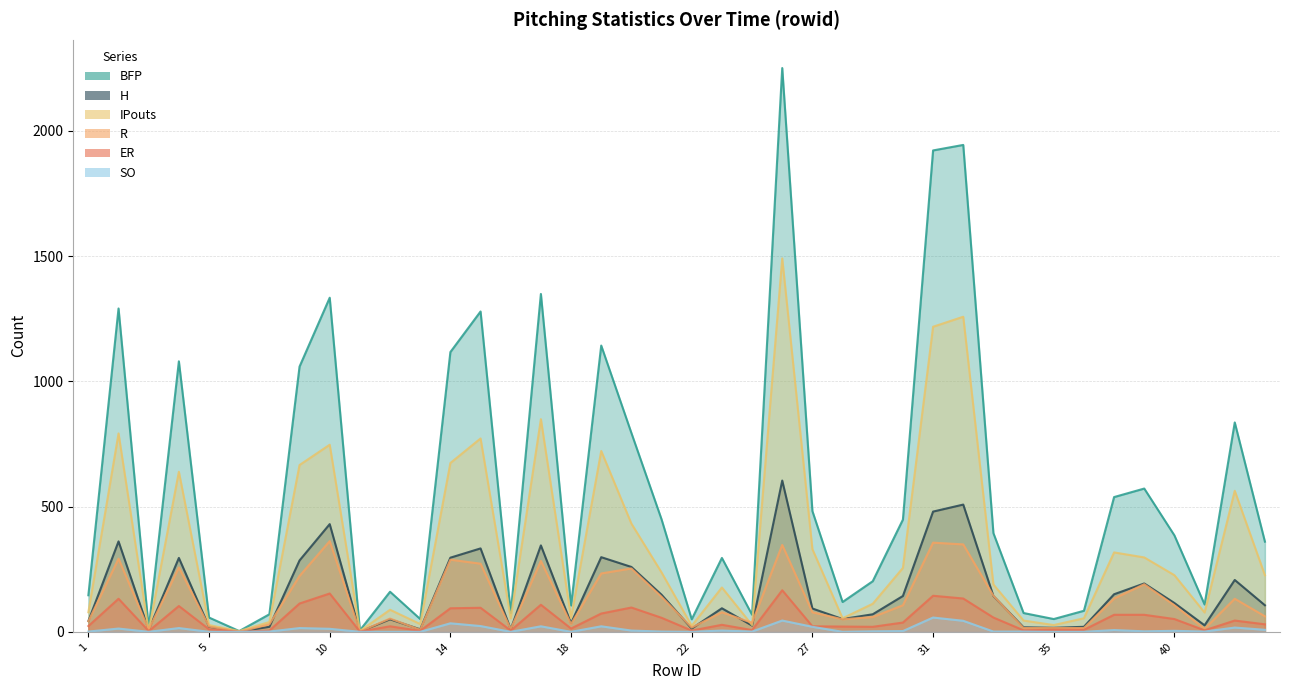

How many lines are shown in the chart?

6